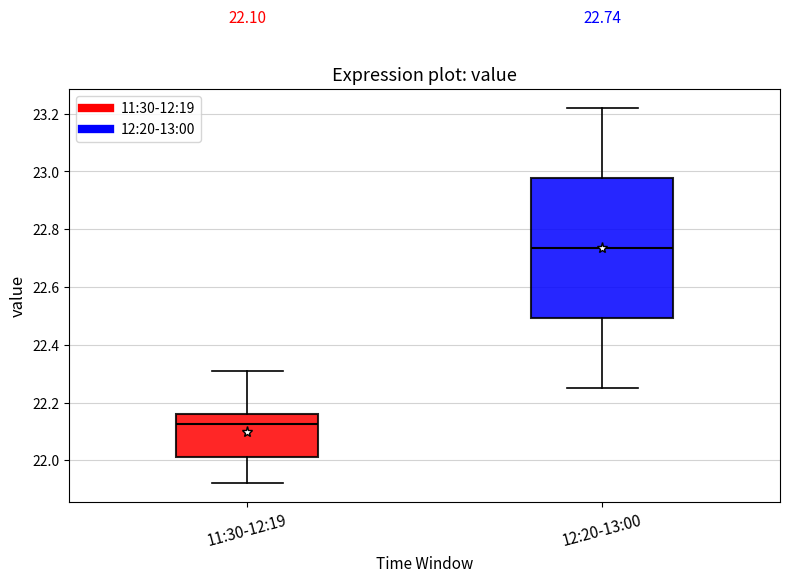

Comparing the boxes themselves (not the whiskers), which one is the tallest?

12:20-13:00